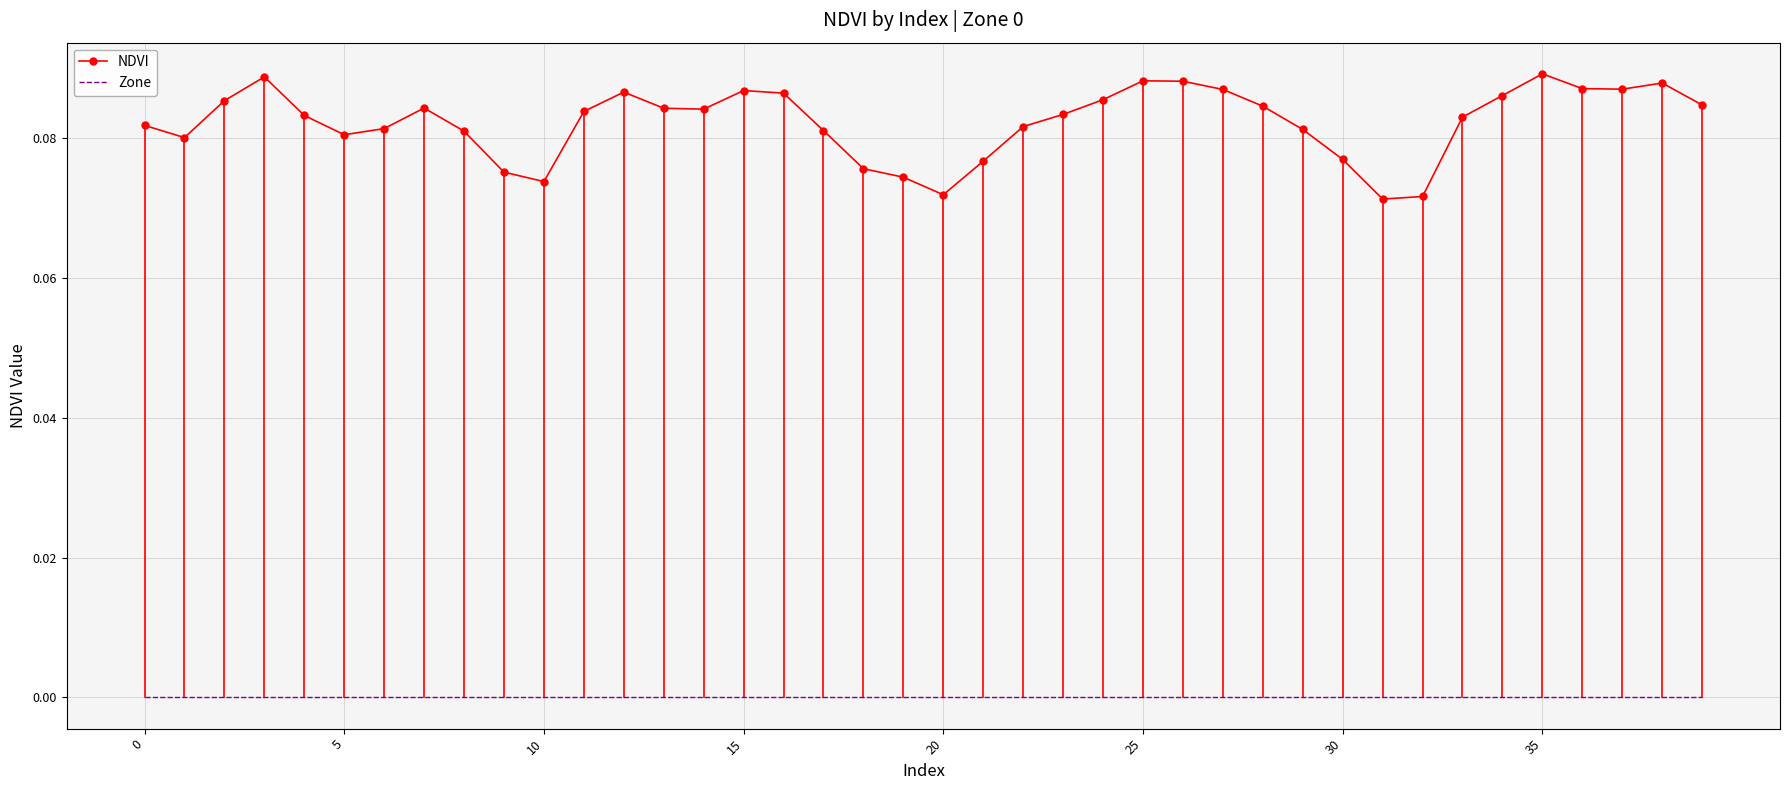

Which series has the largest range (max minus min)?

NDVI